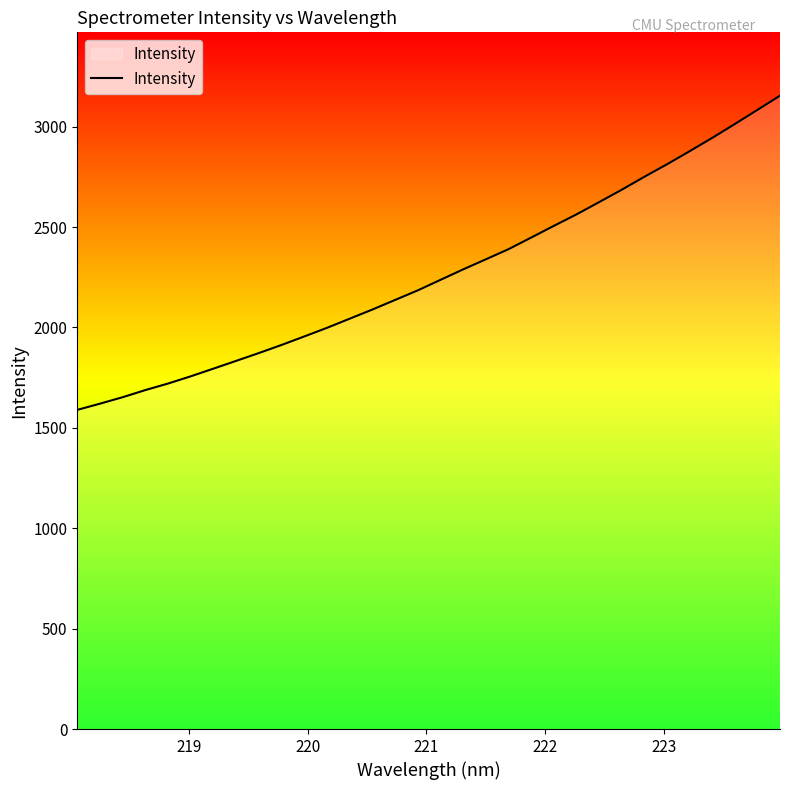

What is the greatest value displayed?

3154.5